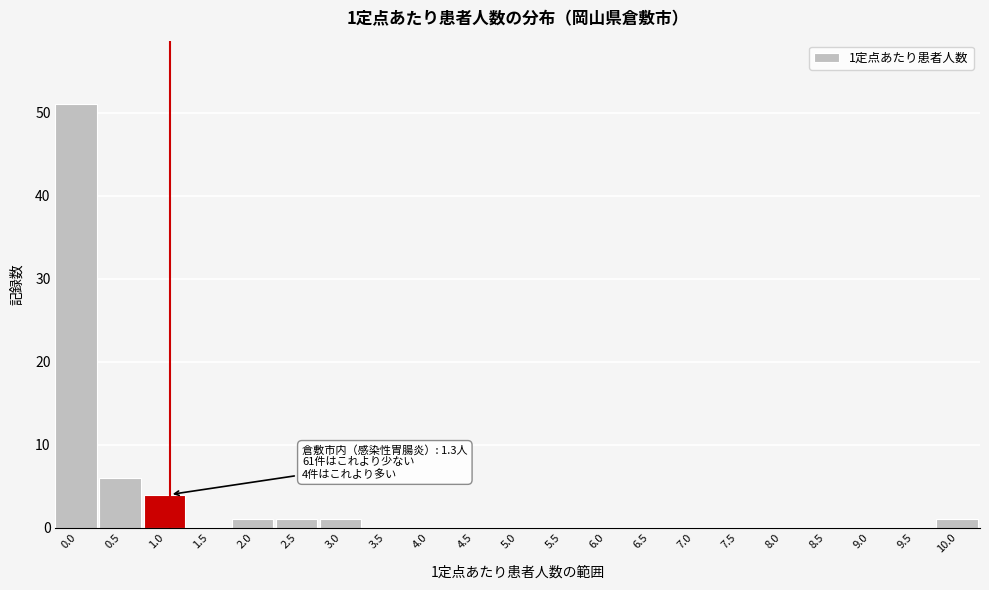

Reading right to left, transcribe all the data shown in this chart.

10.0=1	9.5=0	9.0=0	8.5=0	8.0=0	7.5=0	7.0=0	6.5=0	6.0=0	5.5=0	5.0=0	4.5=0	4.0=0	3.5=0	3.0=1	2.5=1	2.0=1	1.5=0	1.0=4	0.5=6	0.0=51